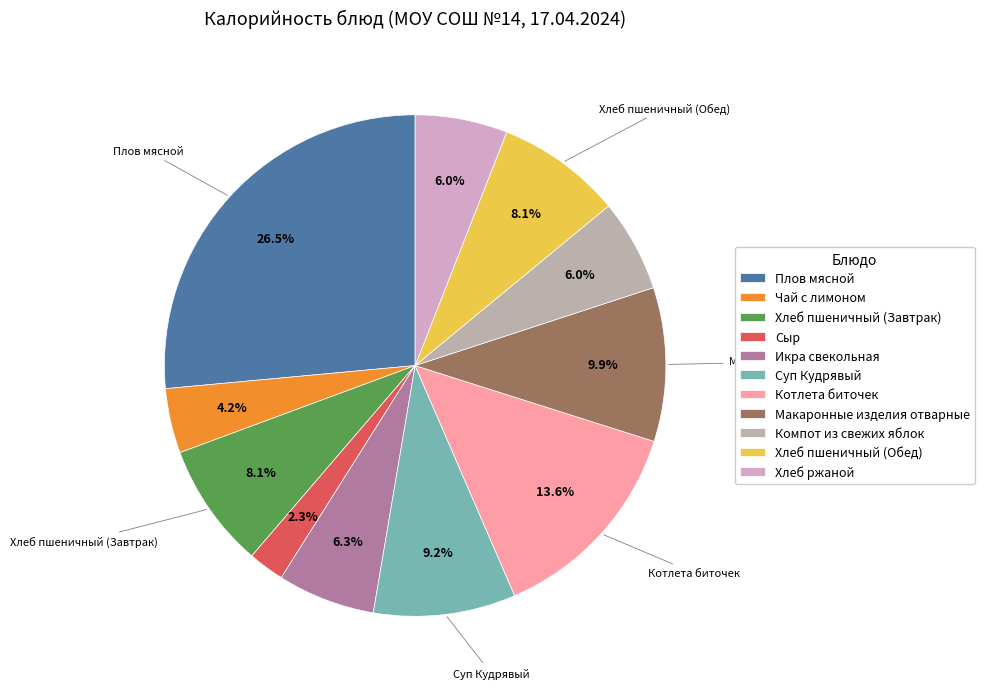

How many segments does this pie chart have?

11